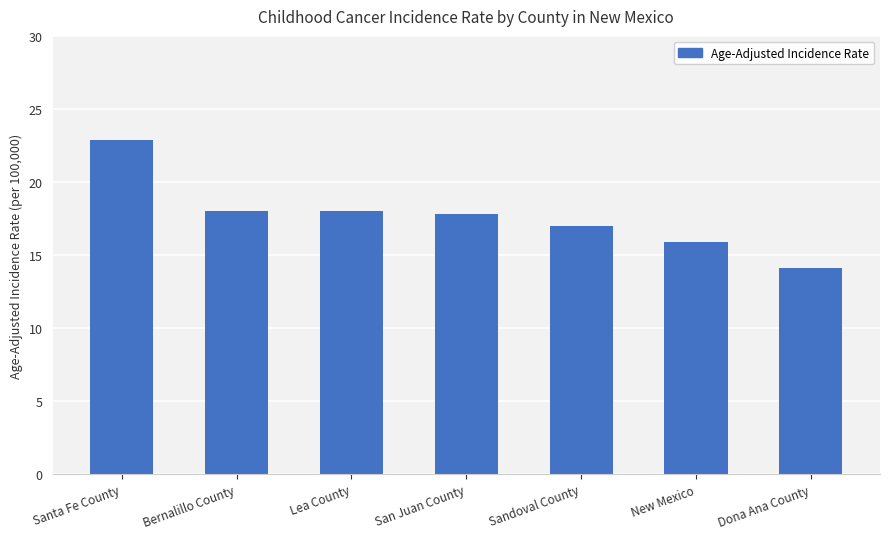

What is the difference between the values at San Juan County and New Mexico?

1.9